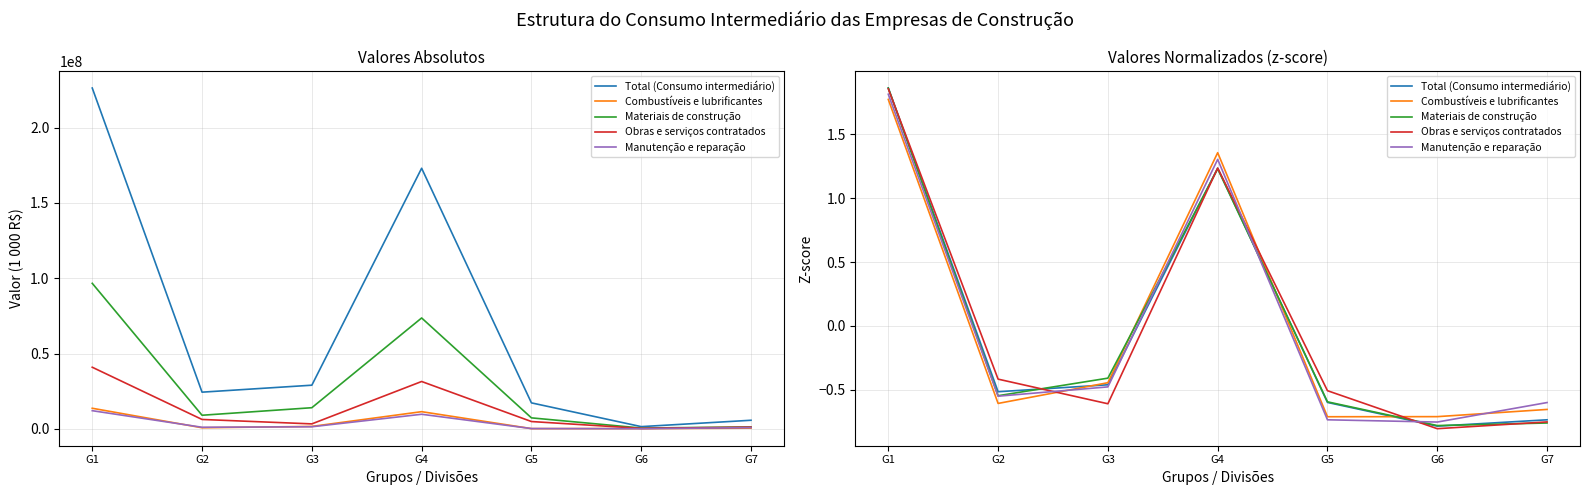

Rank the categories by Combustíveis e lubrificantes value from lowest to highest.

G5, G6, G7, G2, G3, G4, G1